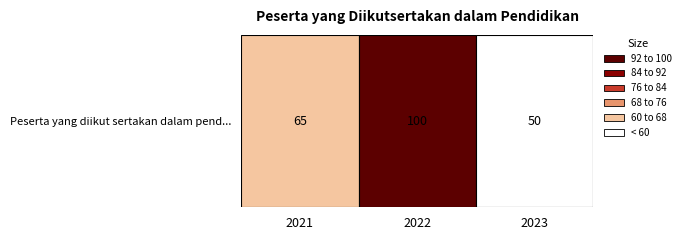

What is the sum of the values at 2023 and 2021?

115